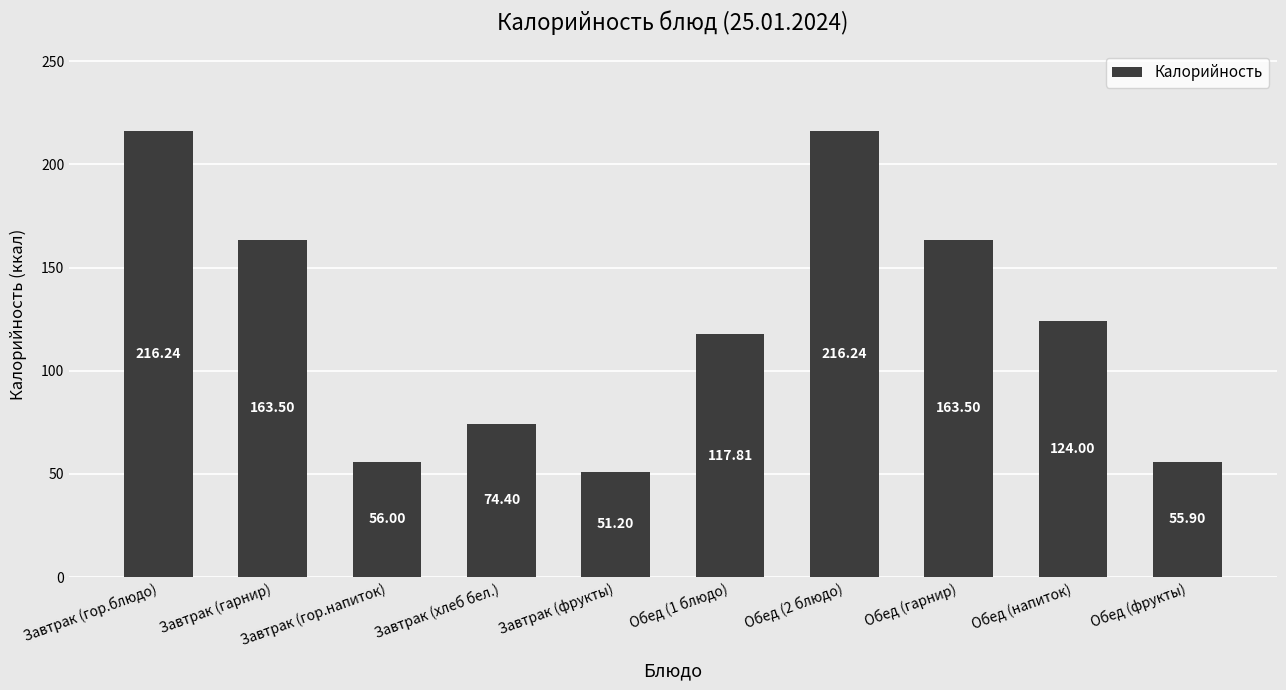

The chart shows a value of 97.1 at Завтрак (гор.напиток). True or false?

False